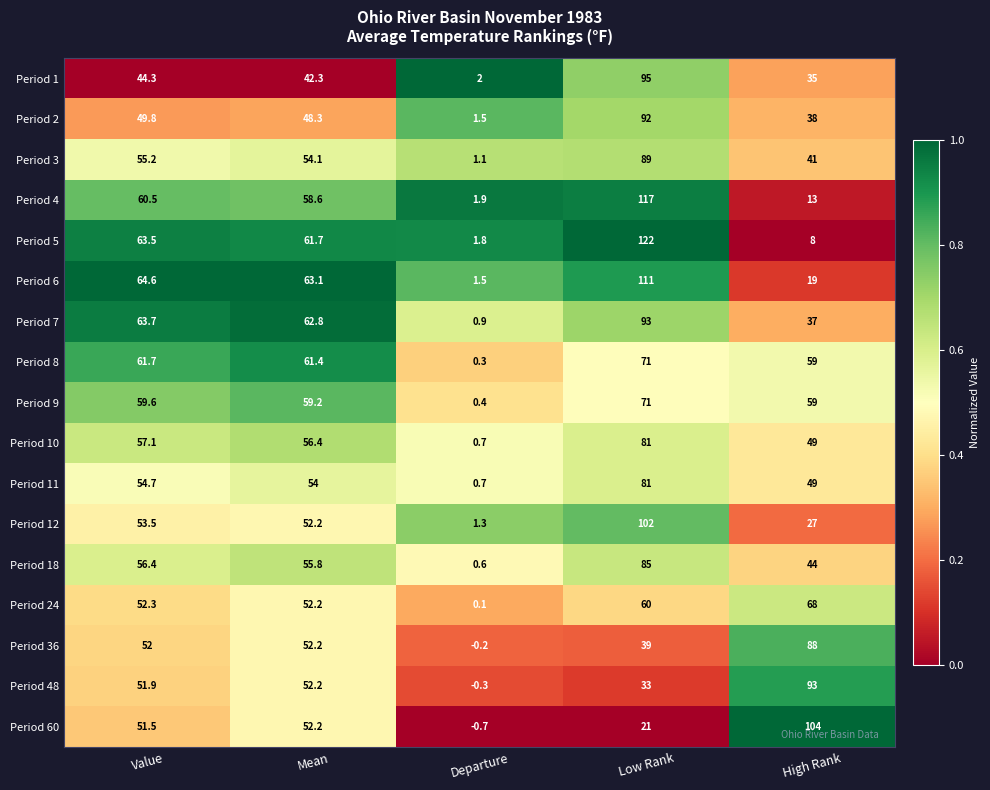

What is the difference between the highest and lowest values at High Rank?

96.0